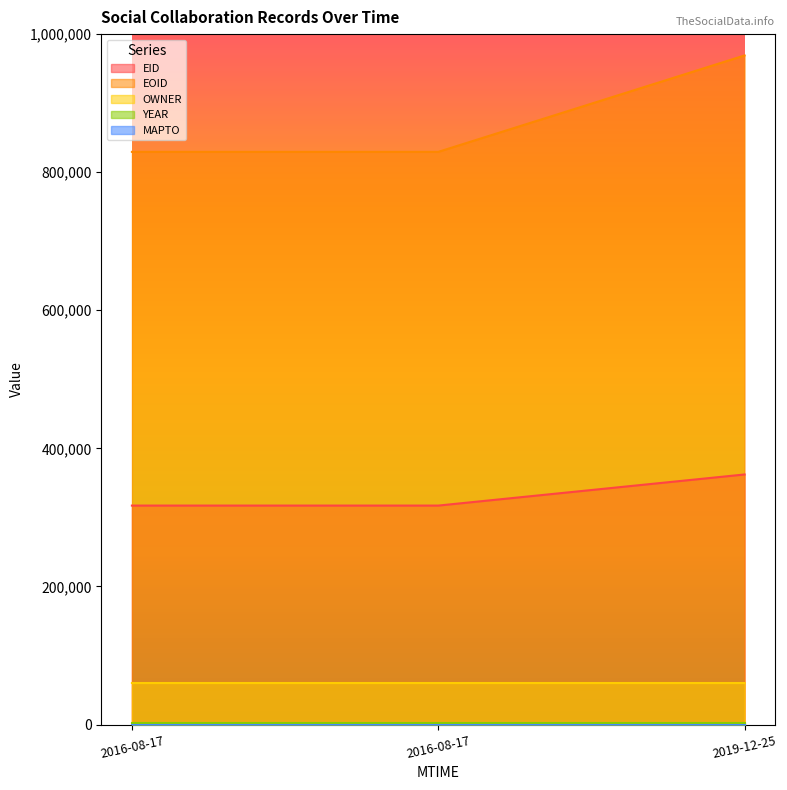

What is the lowest value of the EID series?

317162